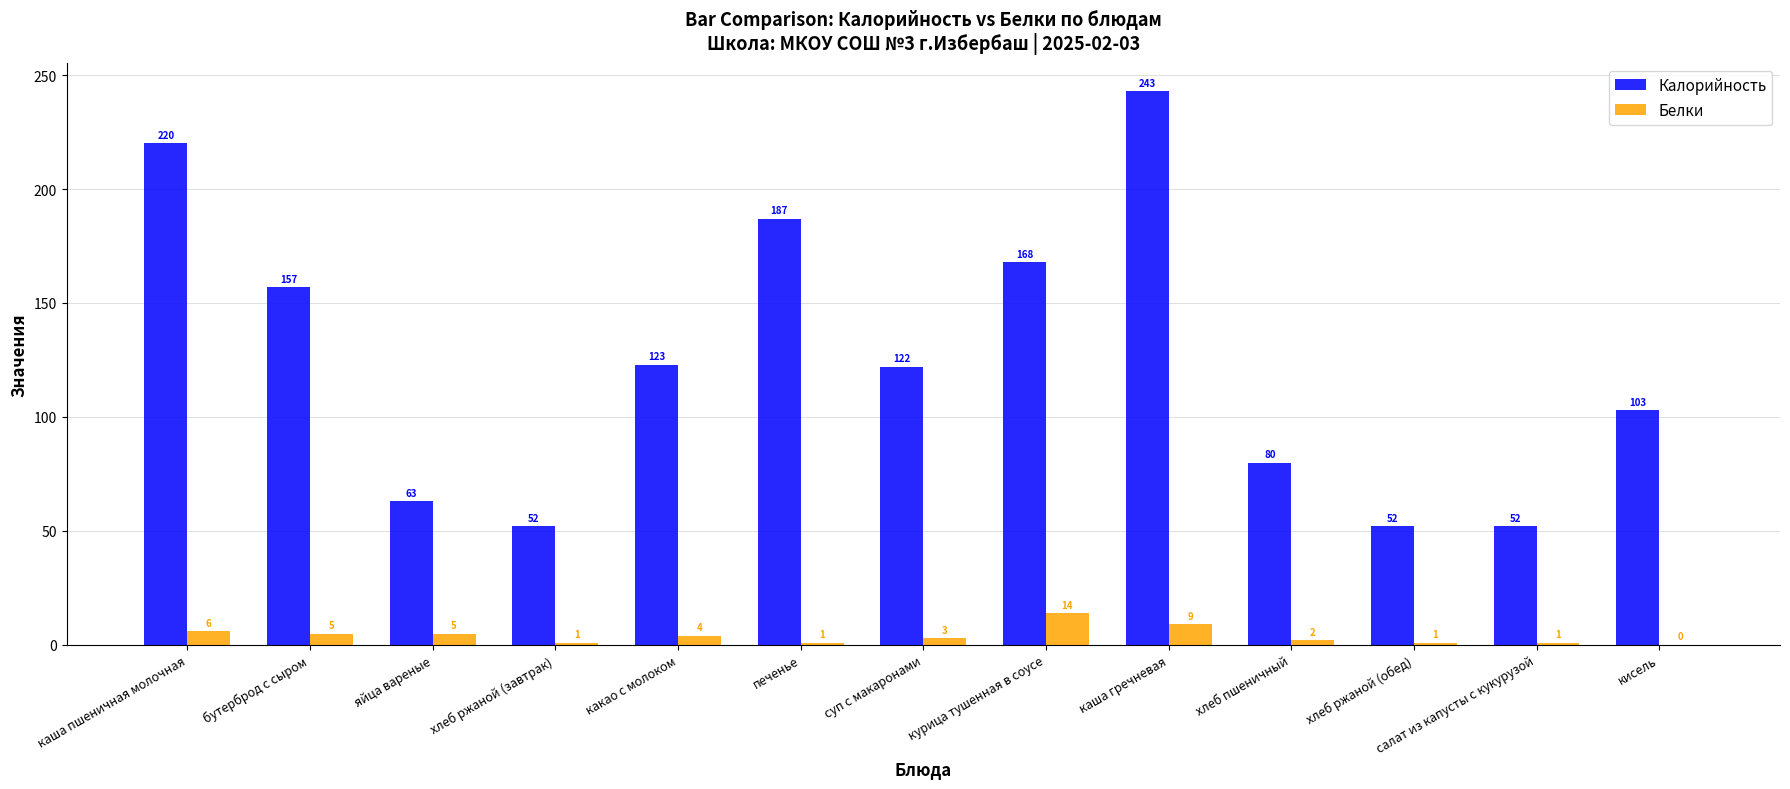

Where is Калорийность nearest to the value 147?

бутерброд с сыром